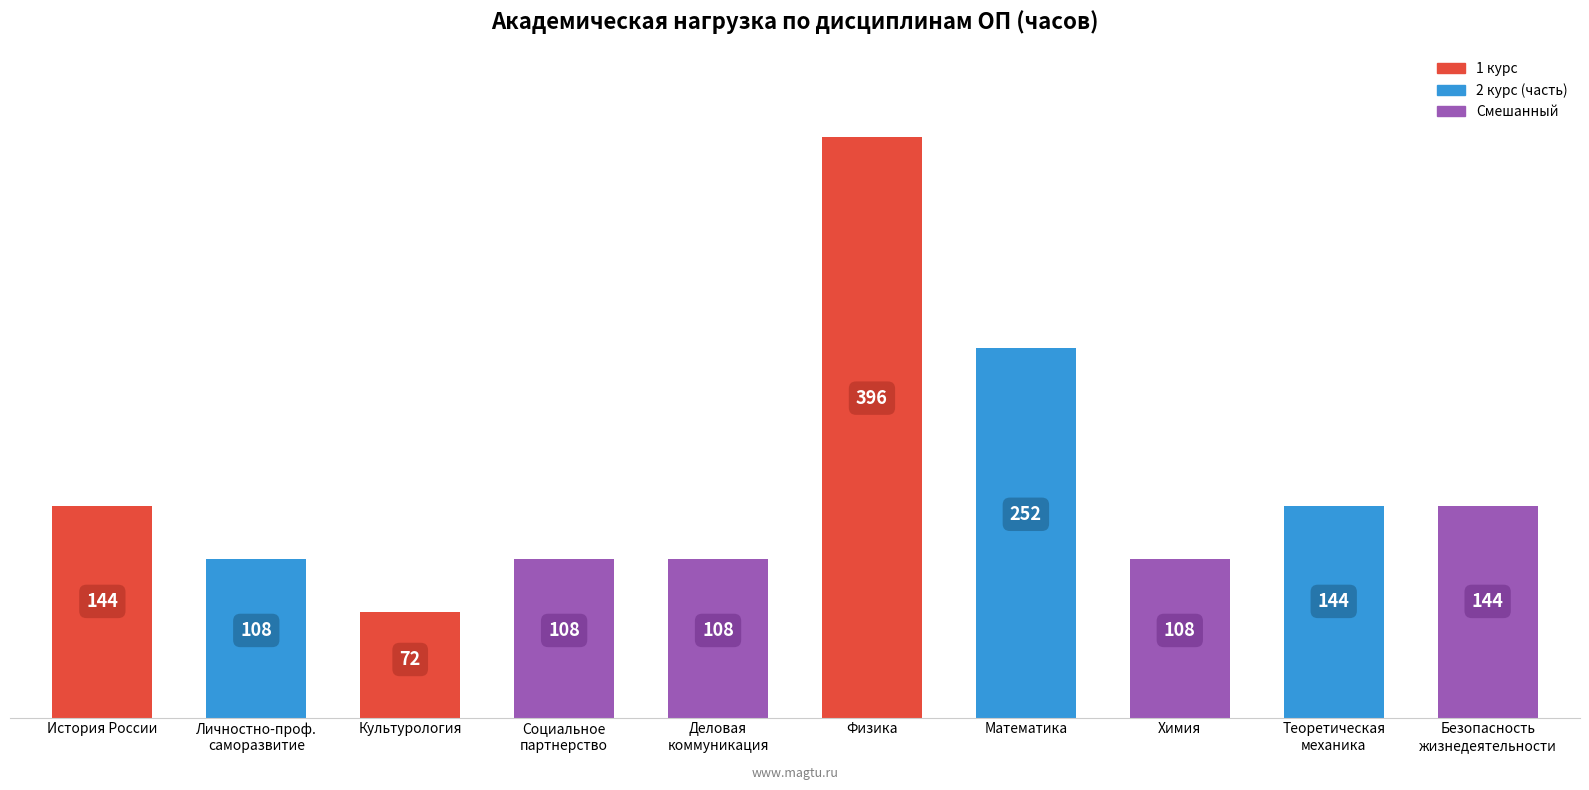

The value at История России is 144. True or false?

True